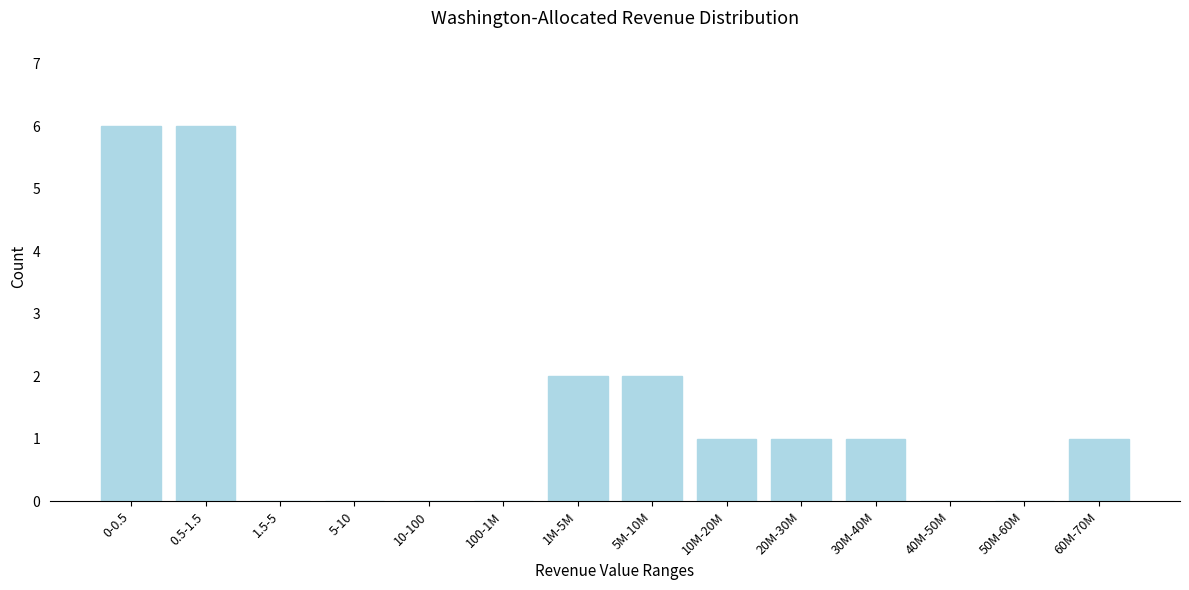

Reading right to left, transcribe all the data shown in this chart.

60M-70M=1	50M-60M=0	40M-50M=0	30M-40M=1	20M-30M=1	10M-20M=1	5M-10M=2	1M-5M=2	100-1M=0	10-100=0	5-10=0	1.5-5=0	0.5-1.5=6	0-0.5=6